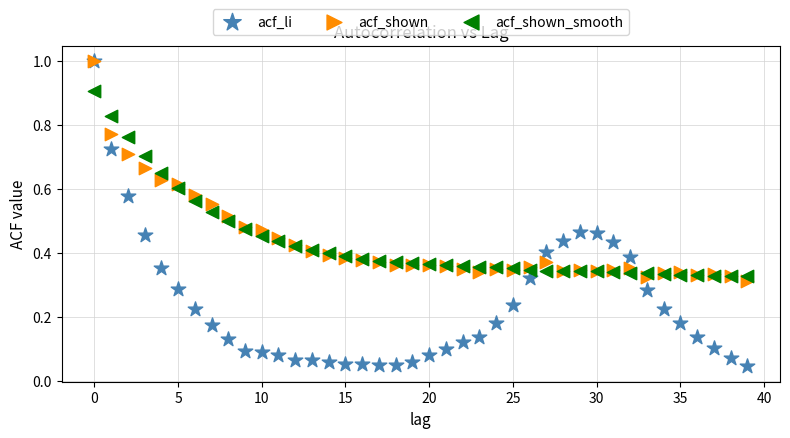

What are all the series names shown in the legend?

acf_li, acf_shown, acf_shown_smooth